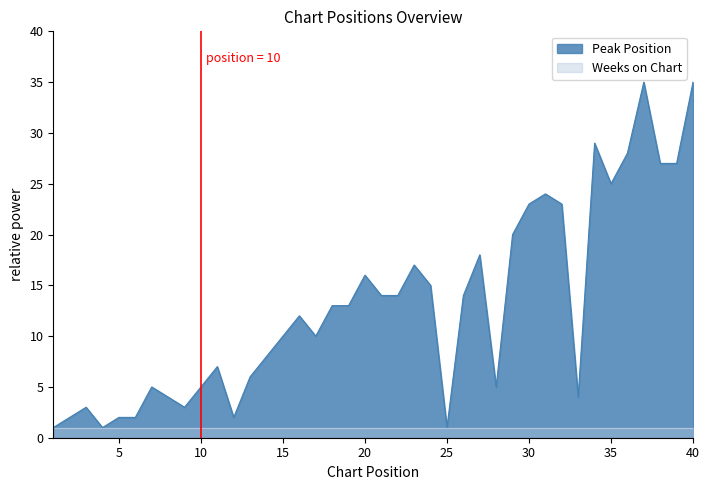

Reading left to right, extract all data points from this chart.

1=1	2=2	3=3	4=1	5=2	6=2	7=5	8=4	9=3	10=5	11=7	12=2	13=6	14=8	15=10	16=12	17=10	18=13	19=13	20=16	21=14	22=14	23=17	24=15	25=1	26=14	27=18	28=5	29=20	30=23	31=24	32=23	33=4	34=29	35=25	36=28	37=35	38=27	39=27	40=35